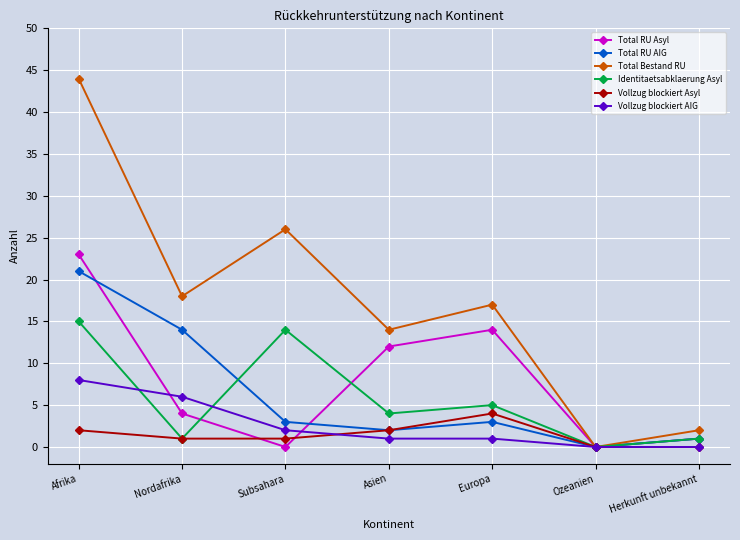

The Total RU AIG series shows 0 at Ozeanien. True or false?

True